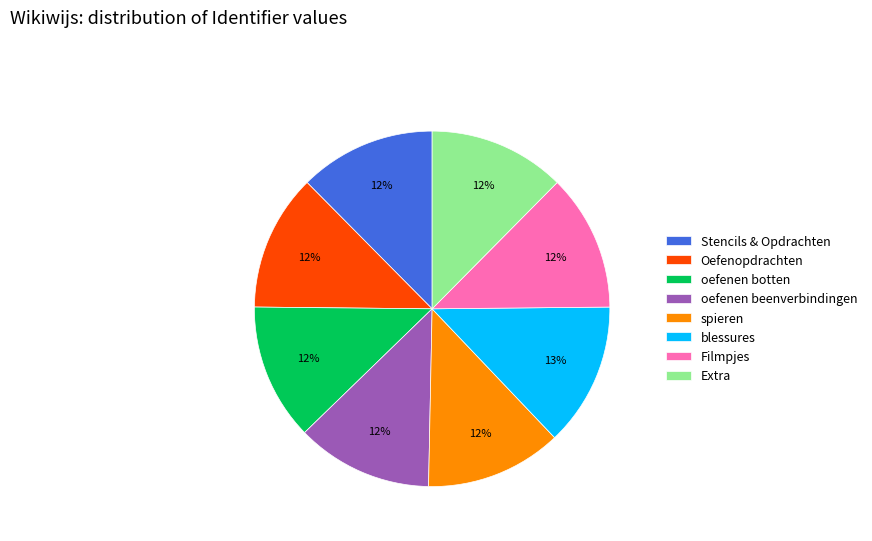

To the nearest percent, what percentage of the pie is oefenen botten?

12%